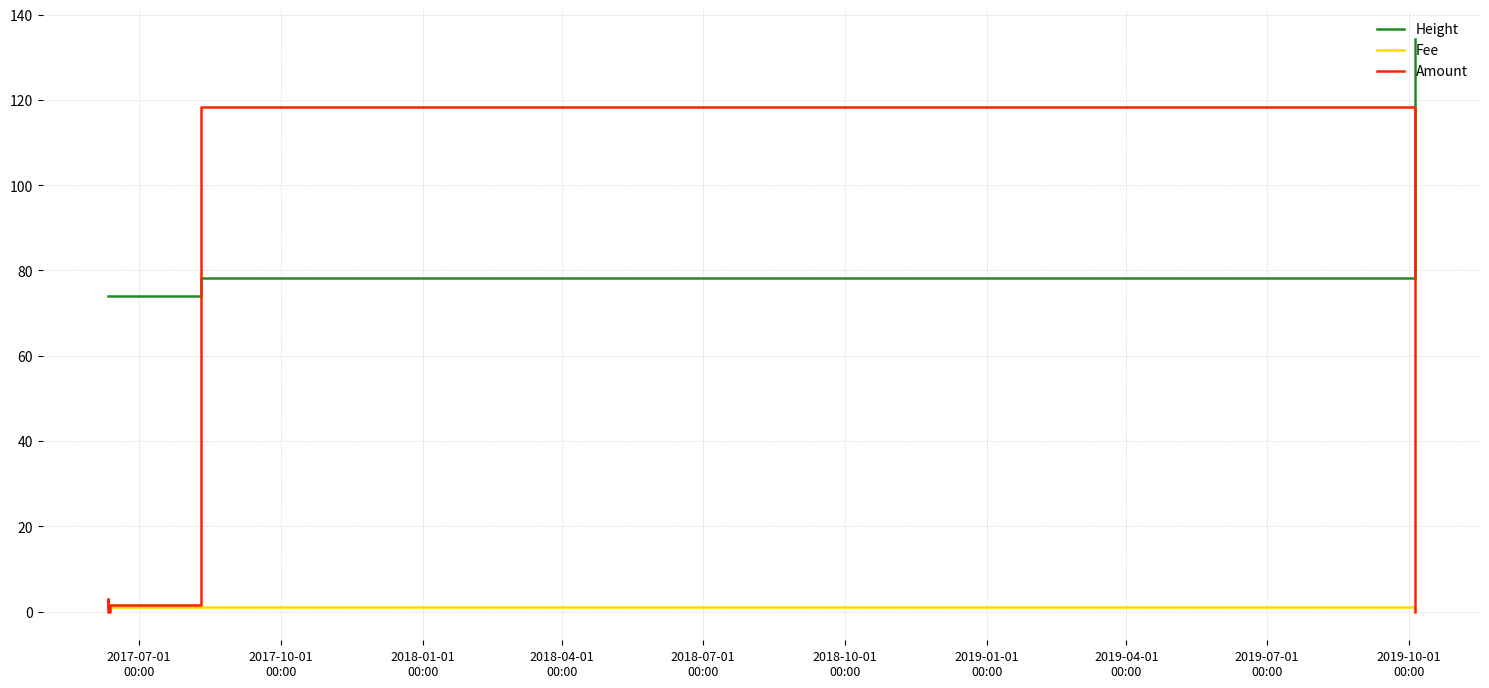

True or false: Height and Fee intersect in this chart.

False